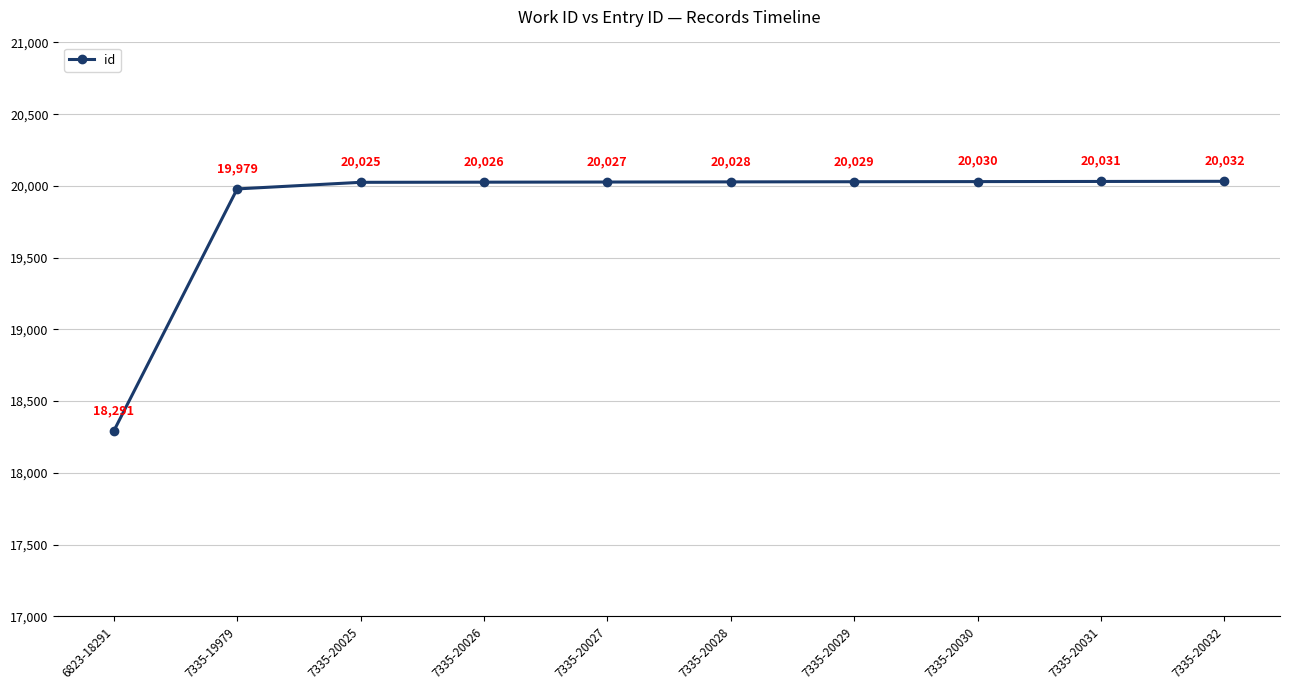

What is the change in value from 7335-19979 to 7335-20027?

+48